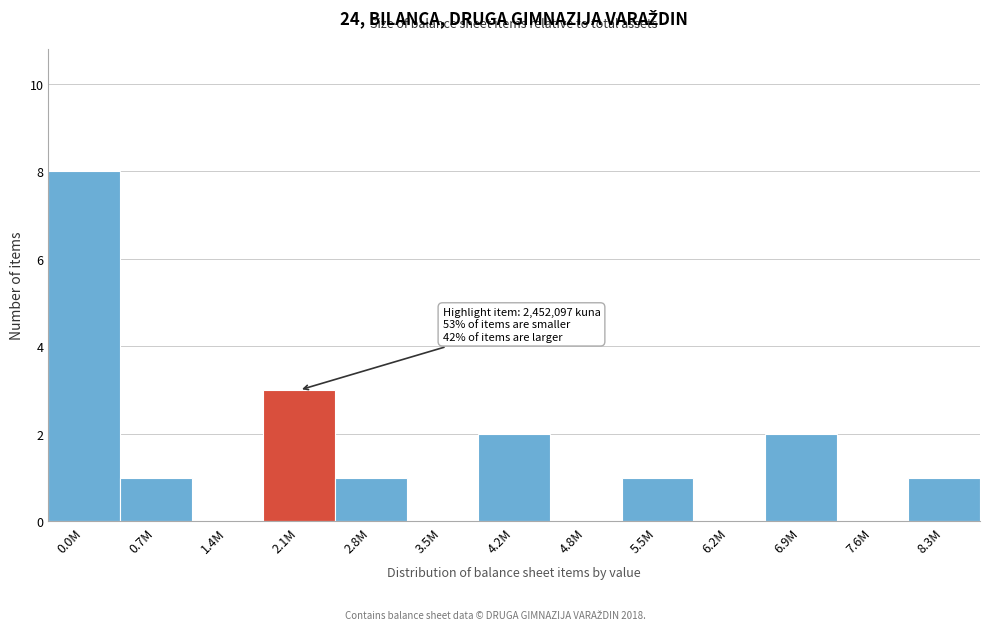

Reading right to left, transcribe all the data shown in this chart.

8.3M=1	7.6M=0	6.9M=2	6.2M=0	5.5M=1	4.8M=0	4.2M=2	3.5M=0	2.8M=1	2.1M=3	1.4M=0	0.7M=1	0.0M=8